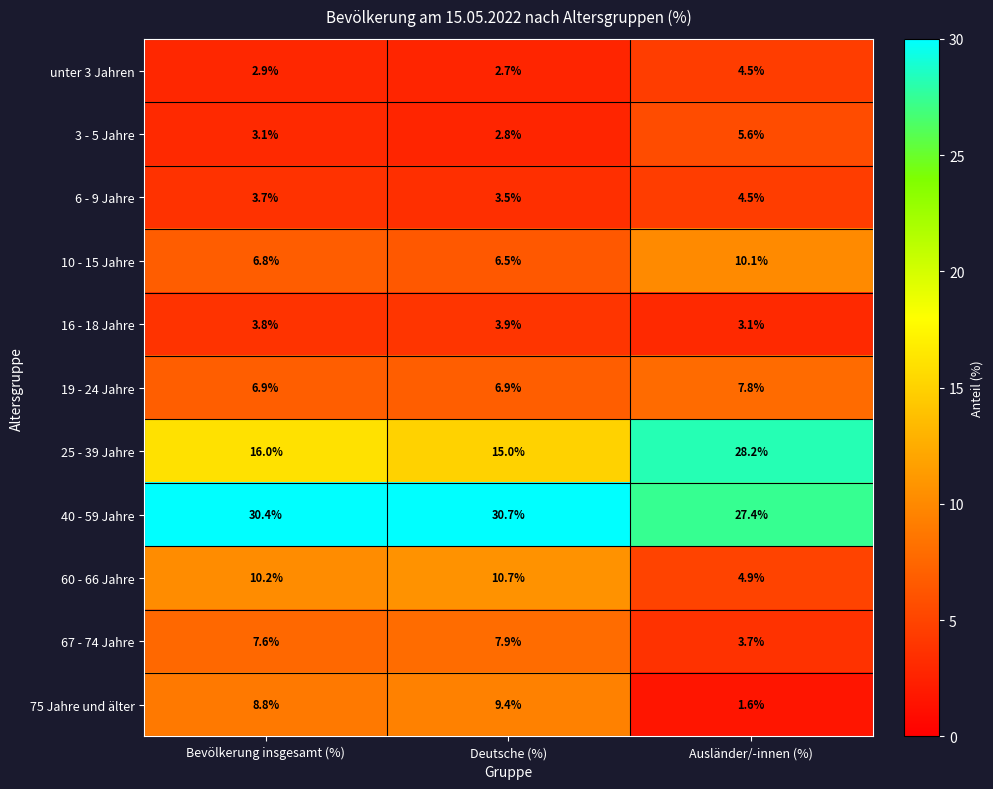

At which category is the sum across all series the highest?

Ausländer/-innen (%)